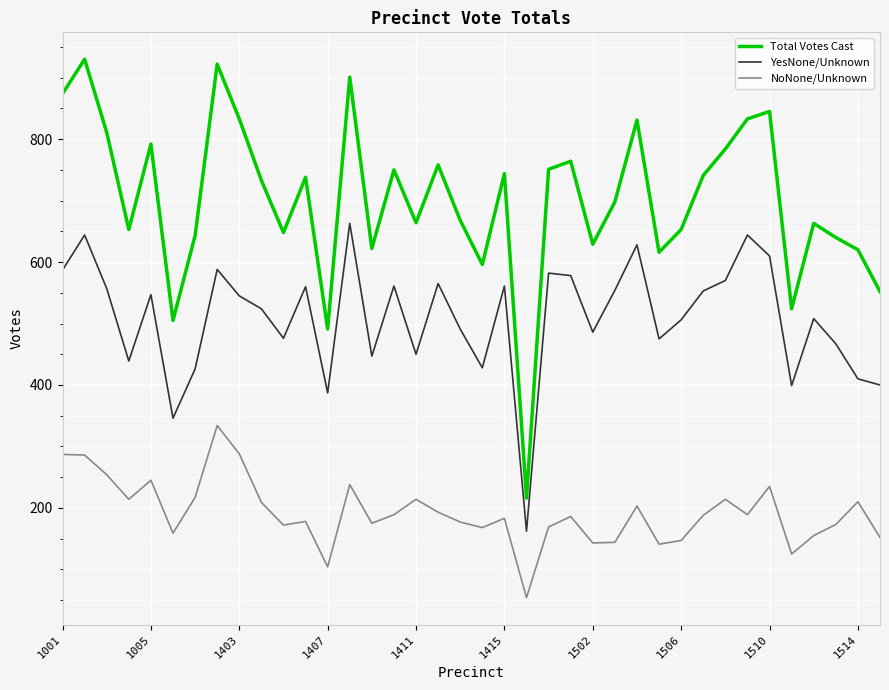

Which series has the largest total across all categories?

Total Votes Cast